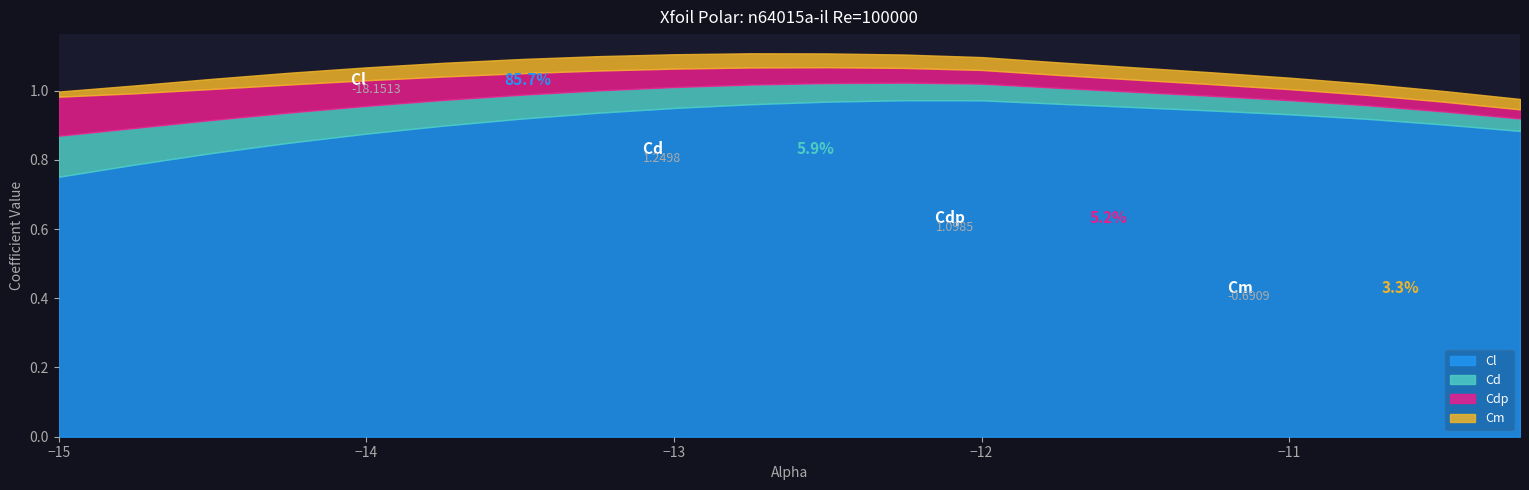

Is the value of Cl at -13.0 greater than the value of Cdp at -14.0?

No